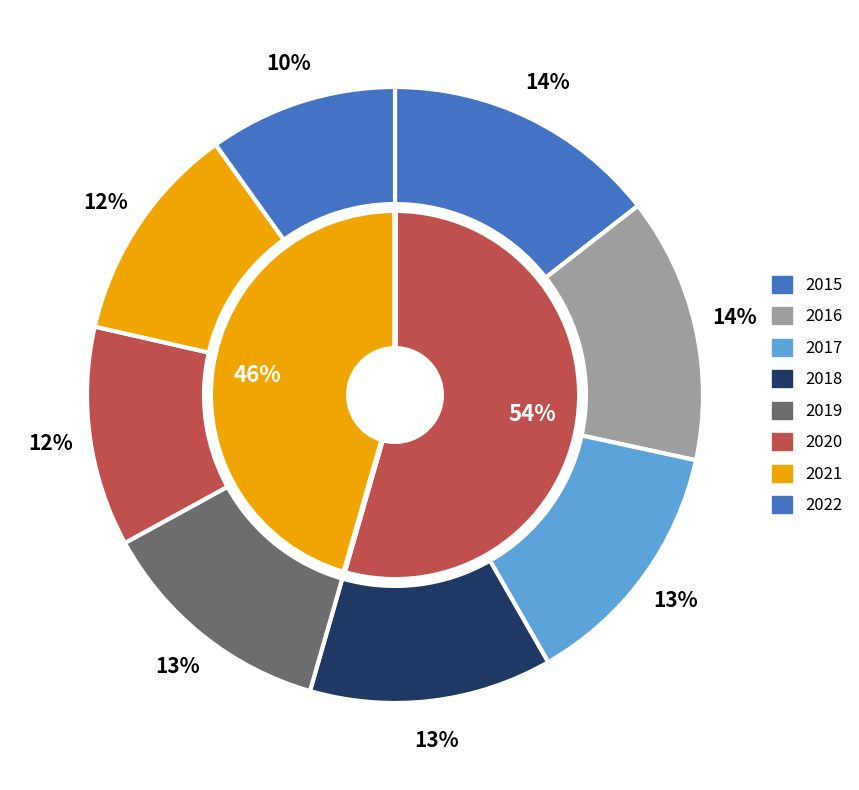

What percentage is the 2019 slice, to the nearest percent?

13%